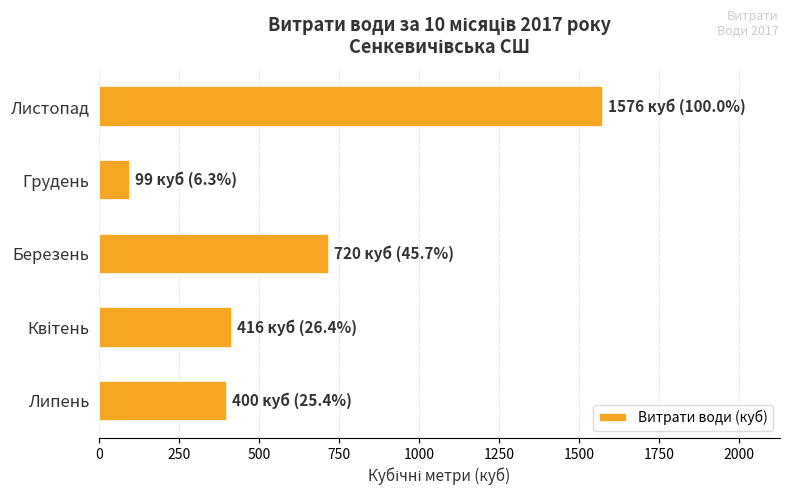

Reading top to bottom, extract all data points from this chart.

1576	99	720	416	400